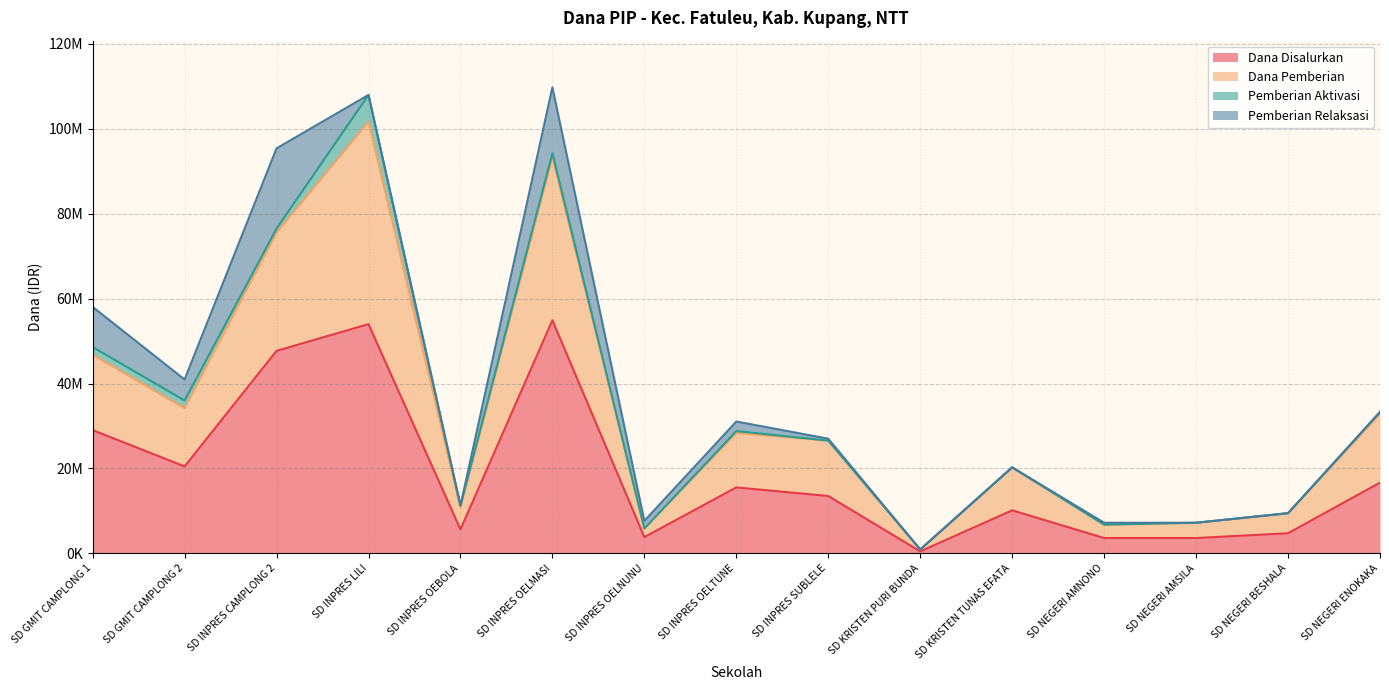

What are all the series names shown in the legend?

Dana Disalurkan, Dana Pemberian, Pemberian Aktivasi, Pemberian Relaksasi